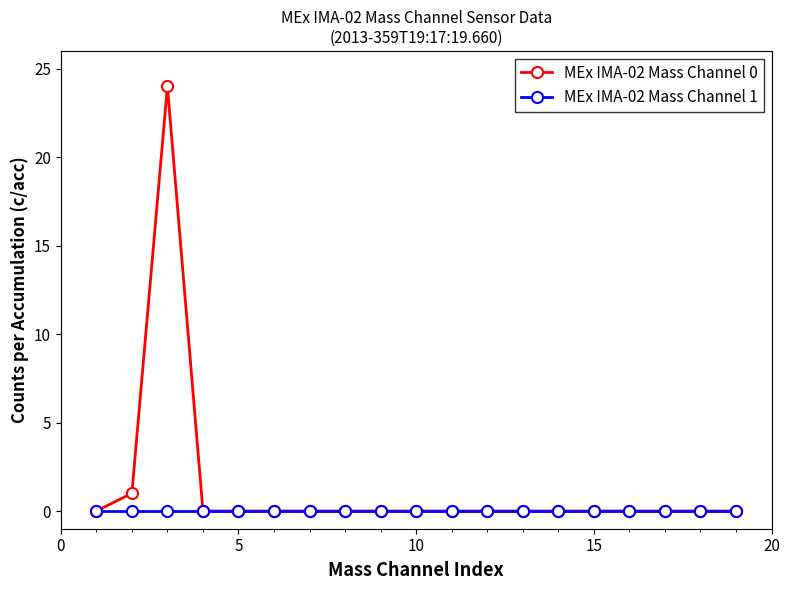

What is the greatest value displayed?

24